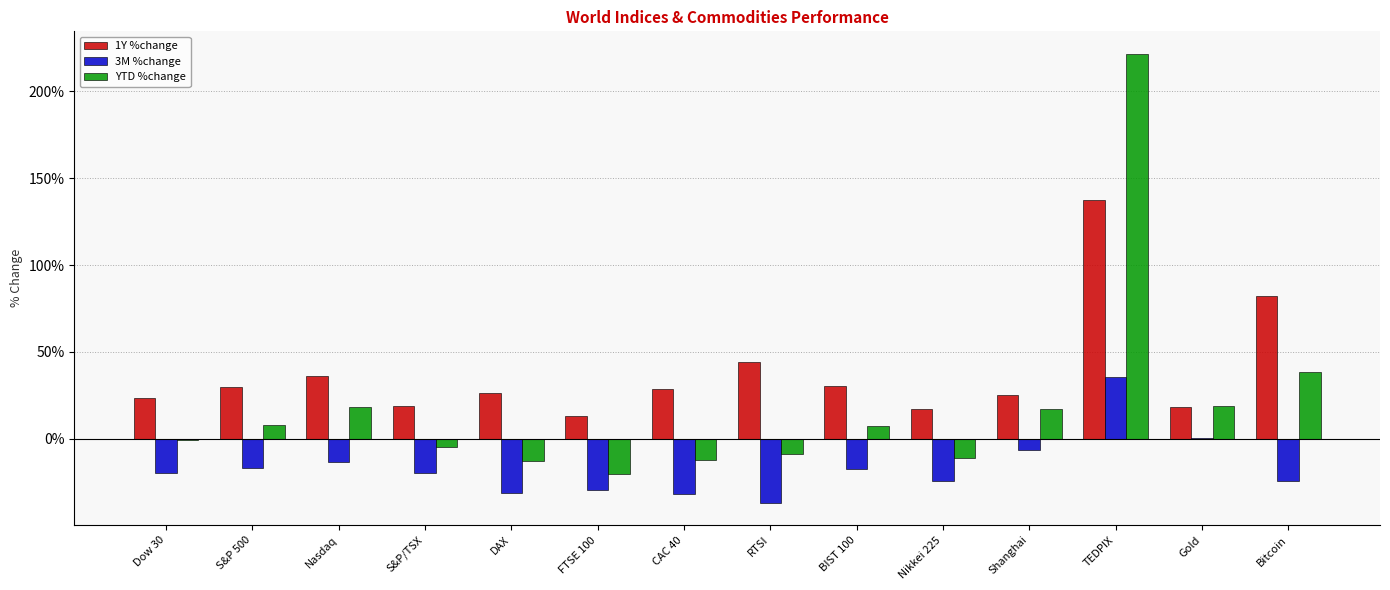

What are all the series names shown in the legend?

1Y %change, 3M %change, YTD %change